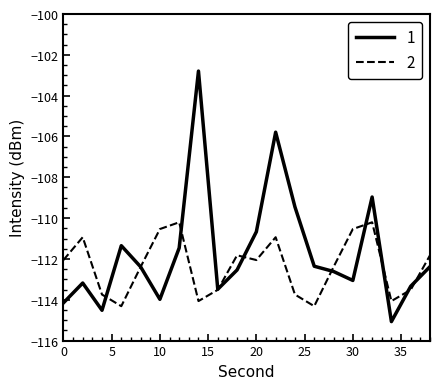

How many times do 2 and 1 cross each other?

10